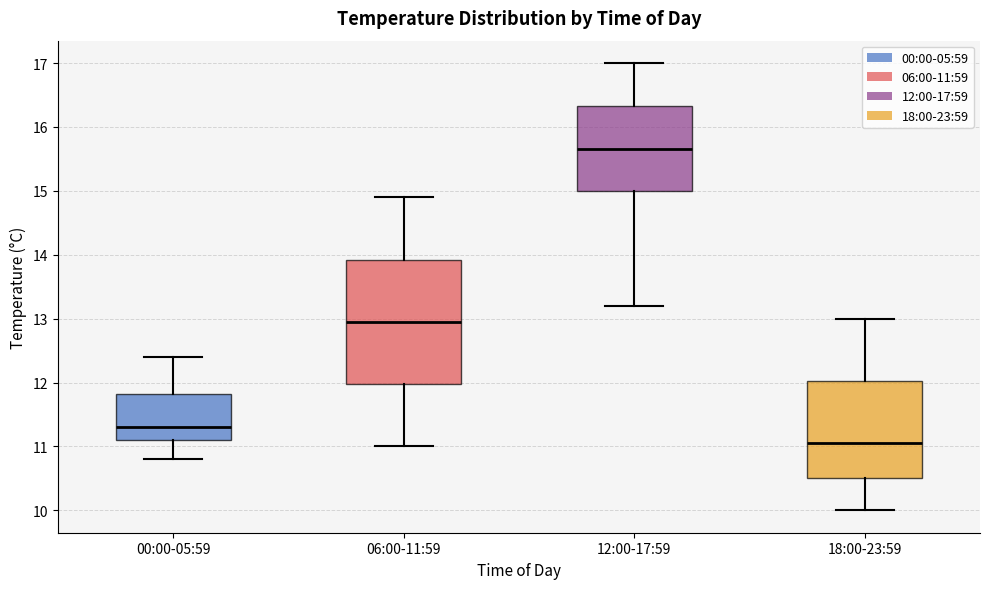

Reading left to right, transcribe this box plot: for each box, give where its median line is, the range the box spans, and where its two whiskers end, as read against the y-axis. The values are not printed on the chart, so give them approximately, as read against the axis.

00:00-05:59: median 11.3, box 11.1 to 11.8, whiskers 10.8 to 12.4
06:00-11:59: median 13.0, box 12.0 to 13.9, whiskers 11.0 to 14.9
12:00-17:59: median 15.7, box 15.0 to 16.3, whiskers 13.2 to 17.0
18:00-23:59: median 11.1, box 10.5 to 12.0, whiskers 10.0 to 13.0